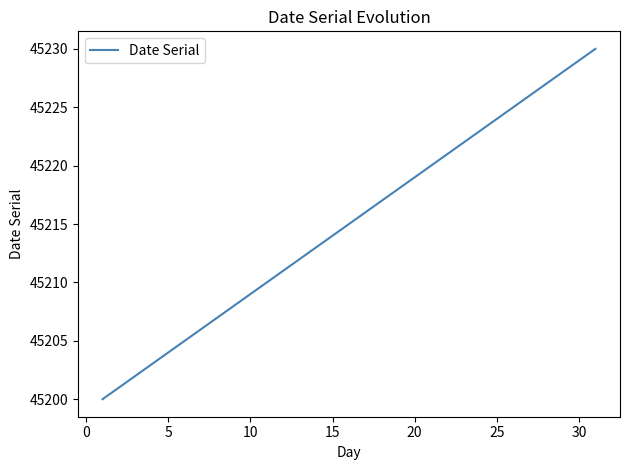

What is the difference between the maximum and minimum values?

30